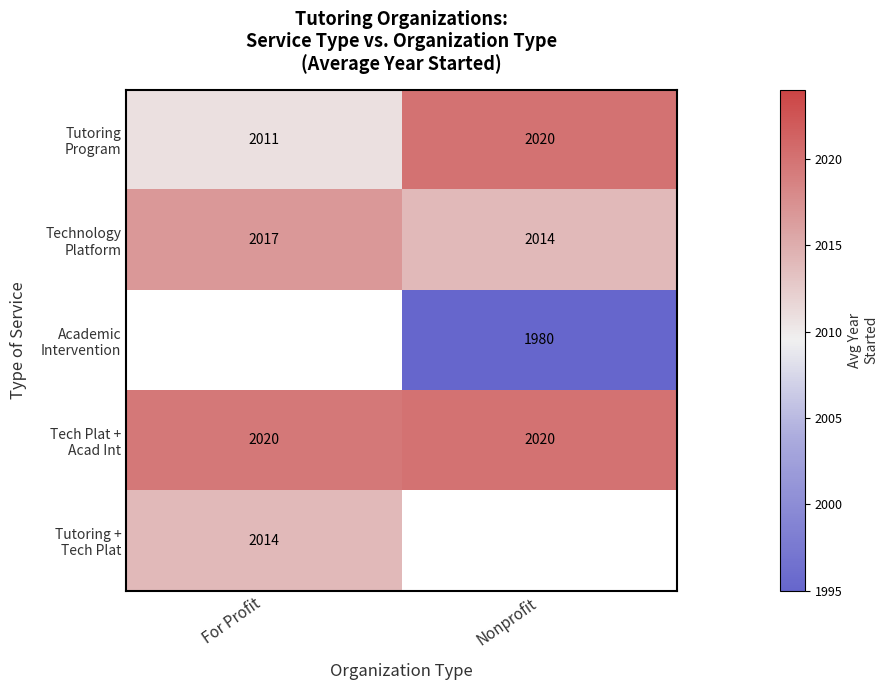

How many values in Academic Intervention are above zero?

1